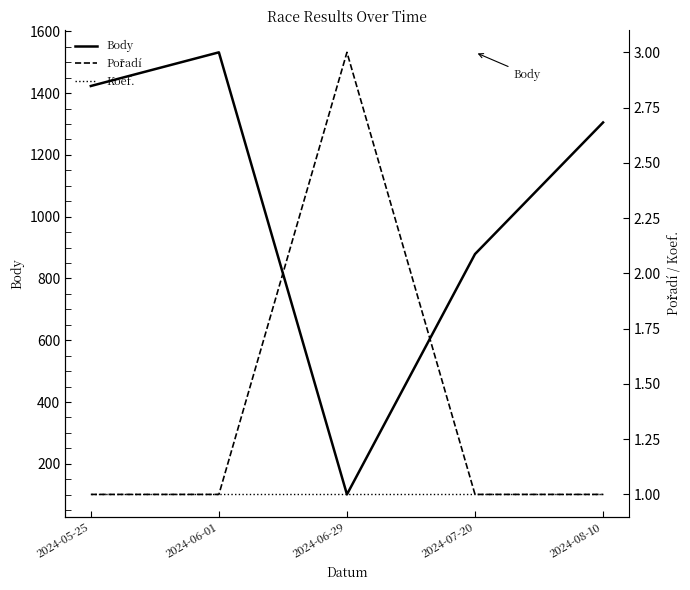

How many lines are shown in the chart?

3